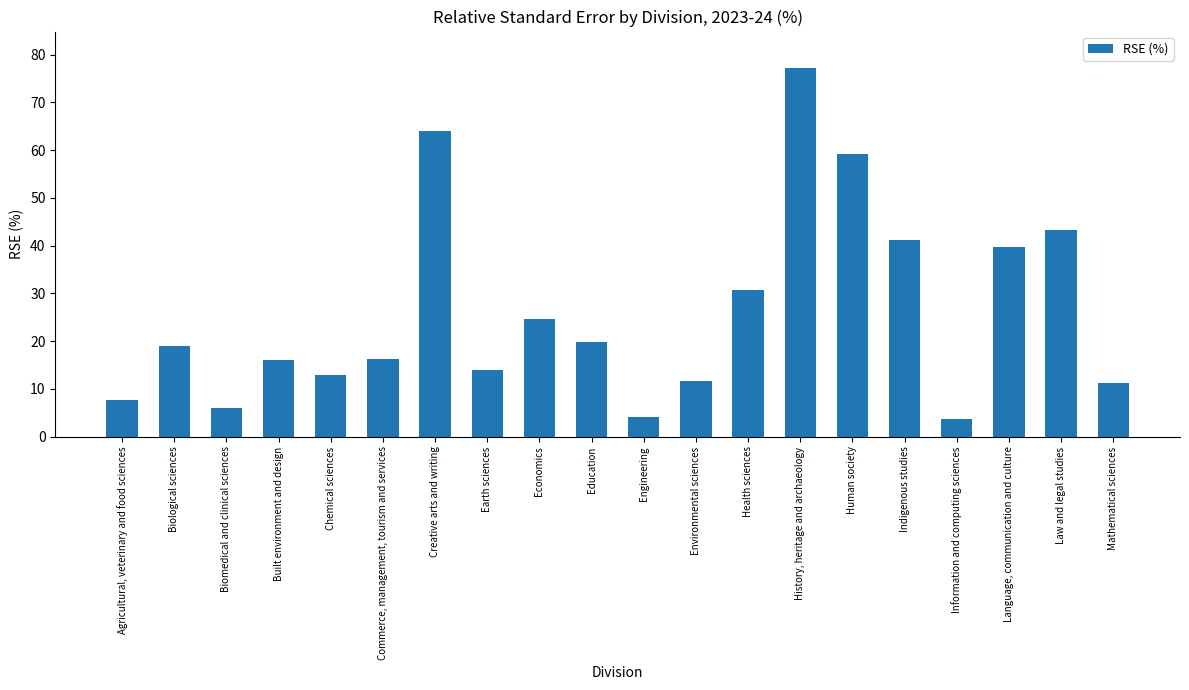

Approximately how many times larger is the value at Indigenous studies compared to Chemical sciences?

3.2